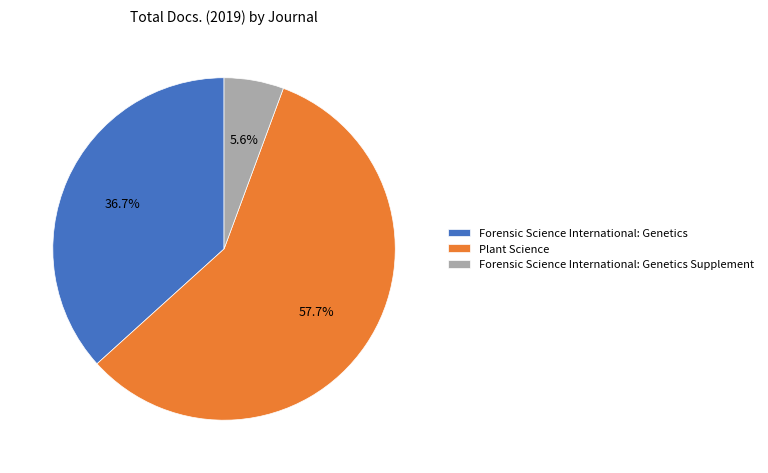

True or false: Forensic Science International: Genetics accounts for 37% of the total.

True